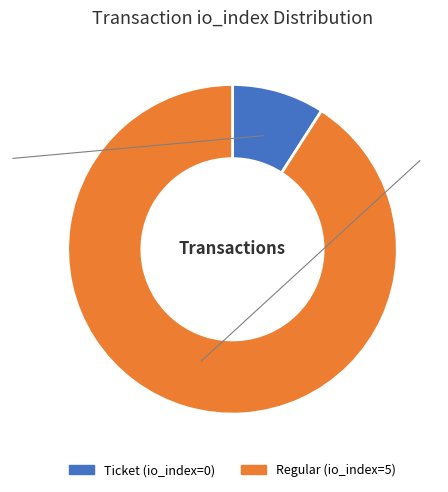

Between Ticket and Regular, which is larger?

Regular